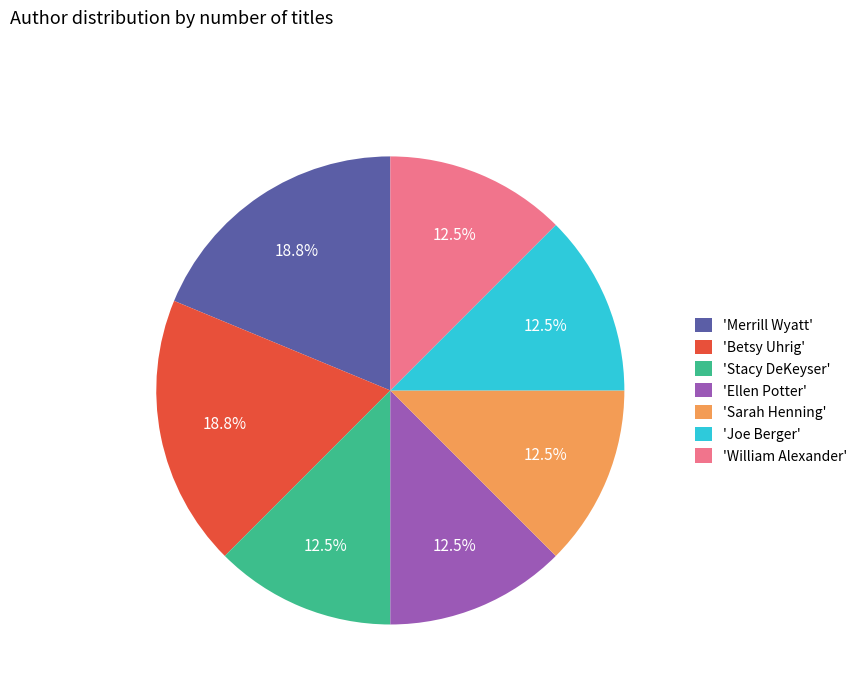

How many slices are in this pie chart?

7